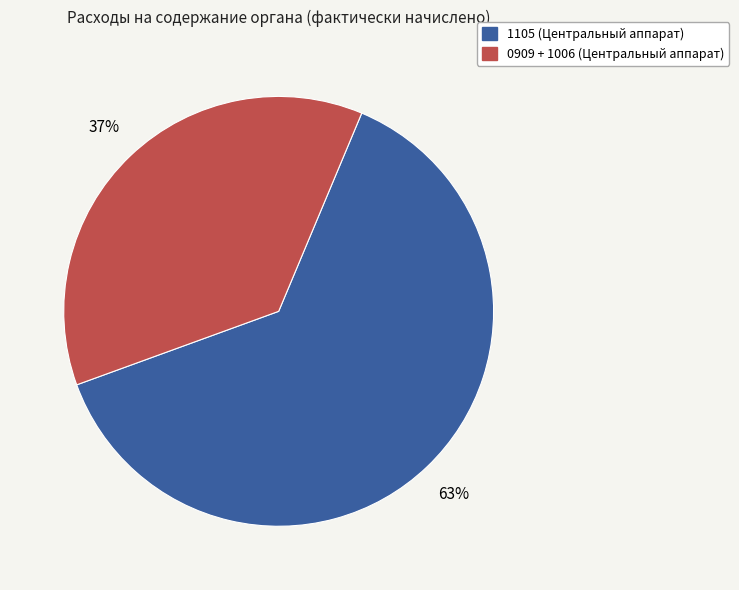

To the nearest percent, what is the average slice percentage?

50%